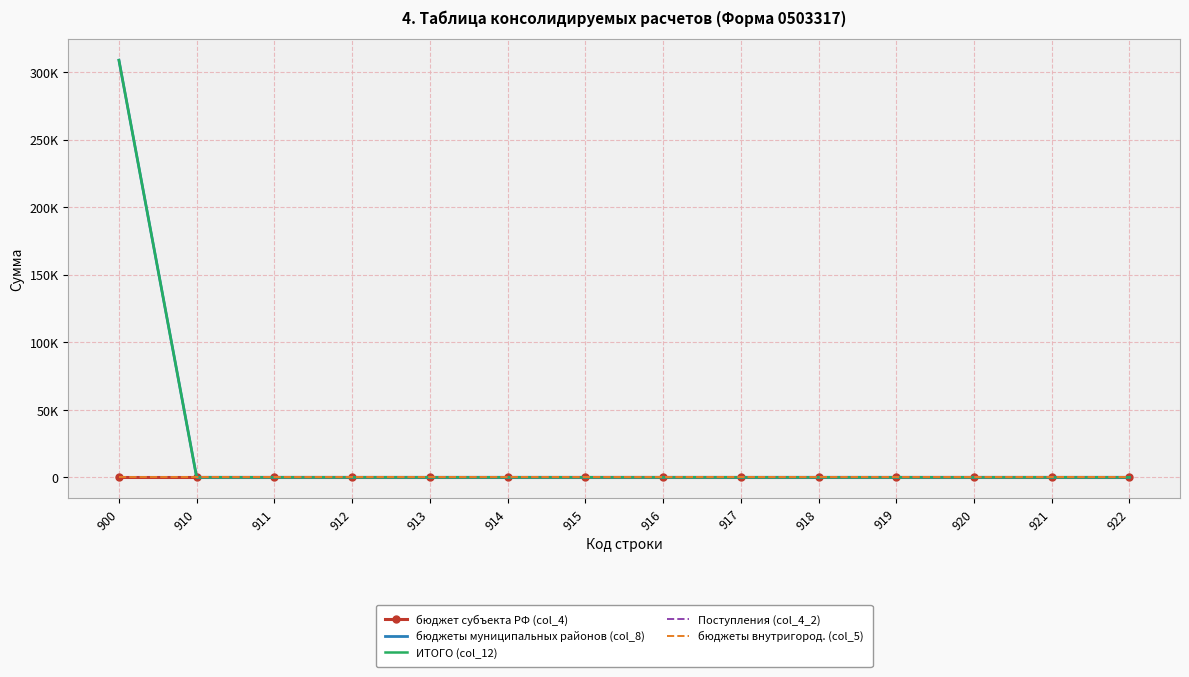

At how many categories does at least one series exceed 188445?

1